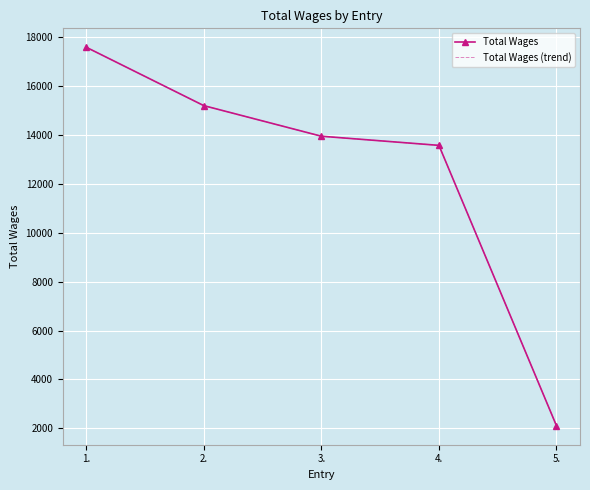

True or false: Total Wages (trend) and Total Wages cross at least once.

False